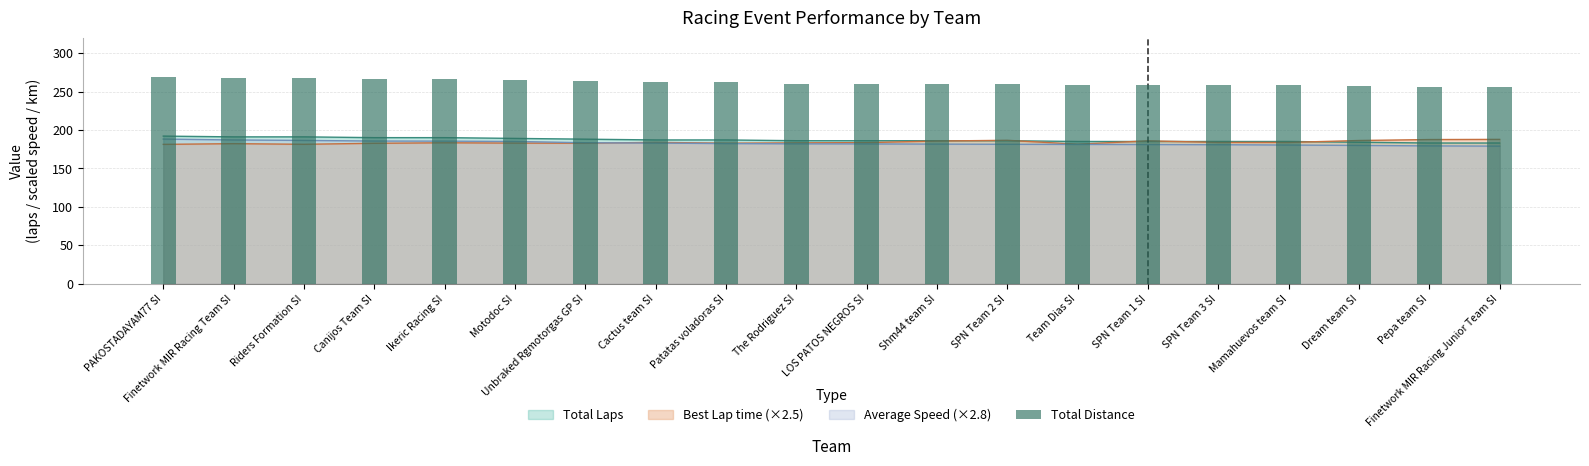

True or false: the data shows 347.6 at Unbraked Rgmotorgas GP SI.

False